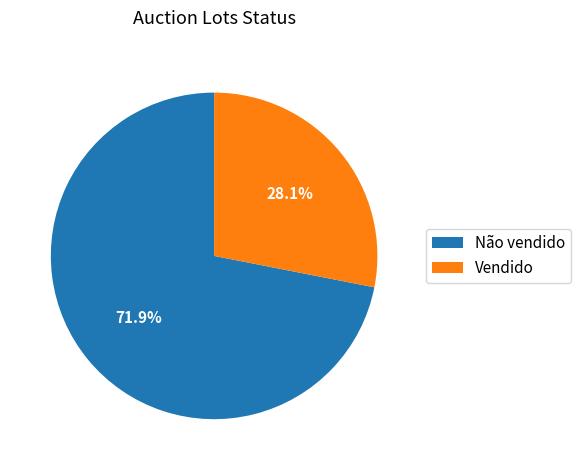

Which has a higher value, Não vendido or Vendido?

Não vendido